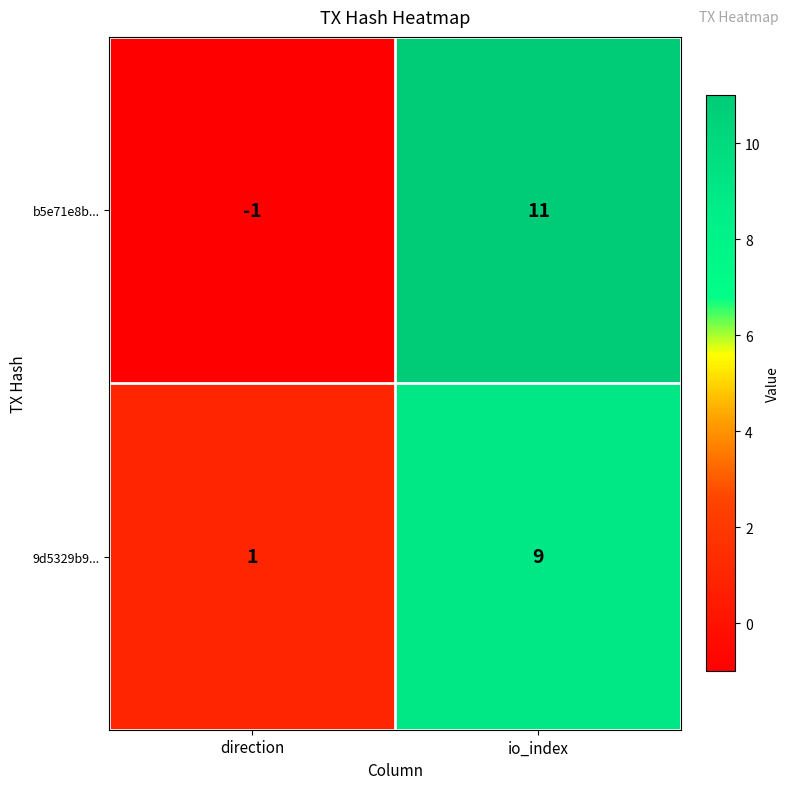

Is it true that 9d5329b9... equals 1 at direction?

True